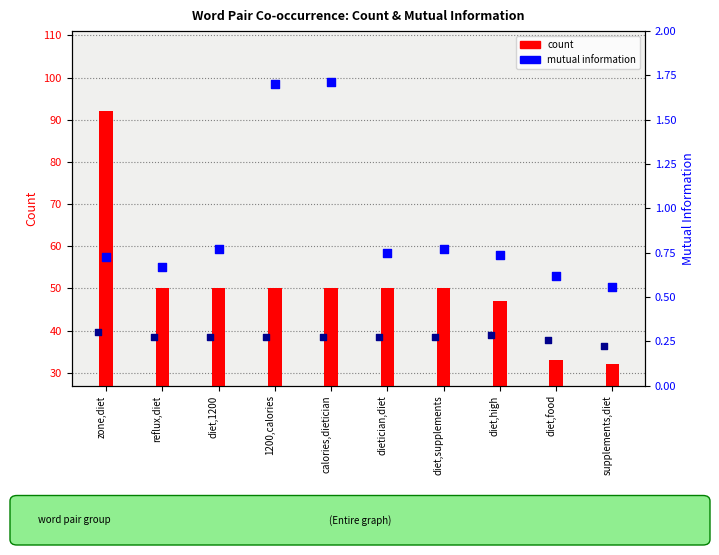

Which series has the widest spread of Y values?

count